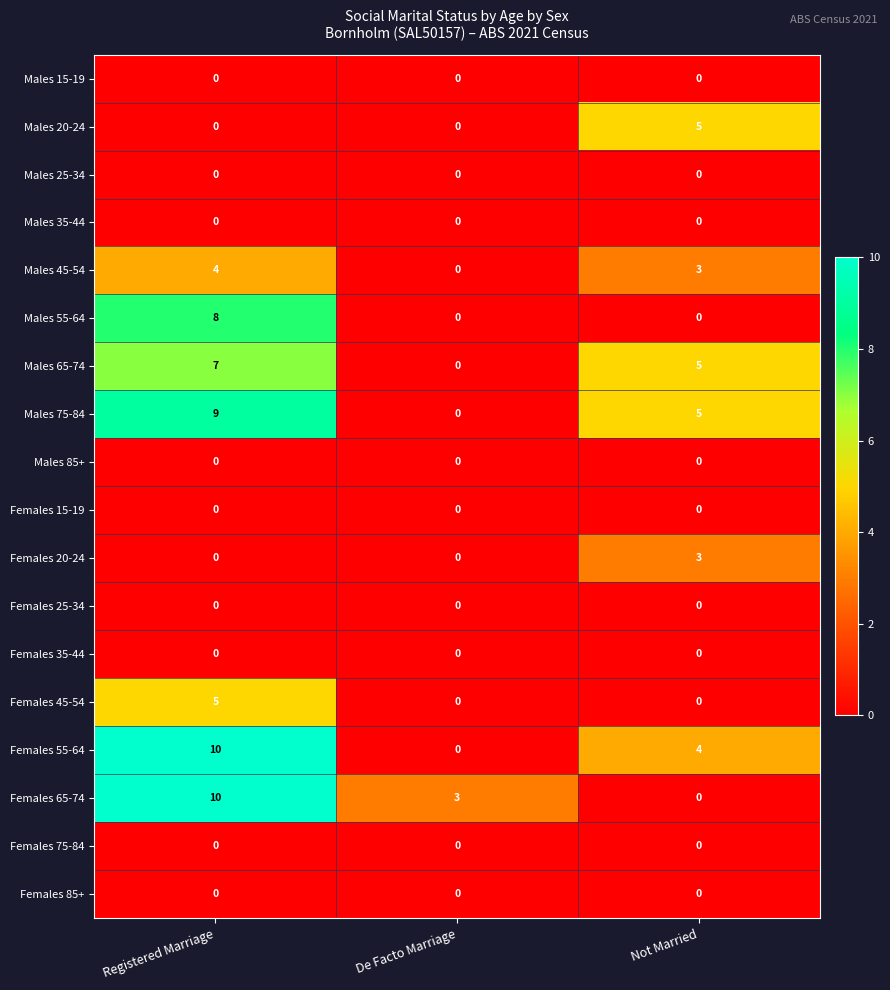

What is the total value across all series at De Facto Marriage?

3